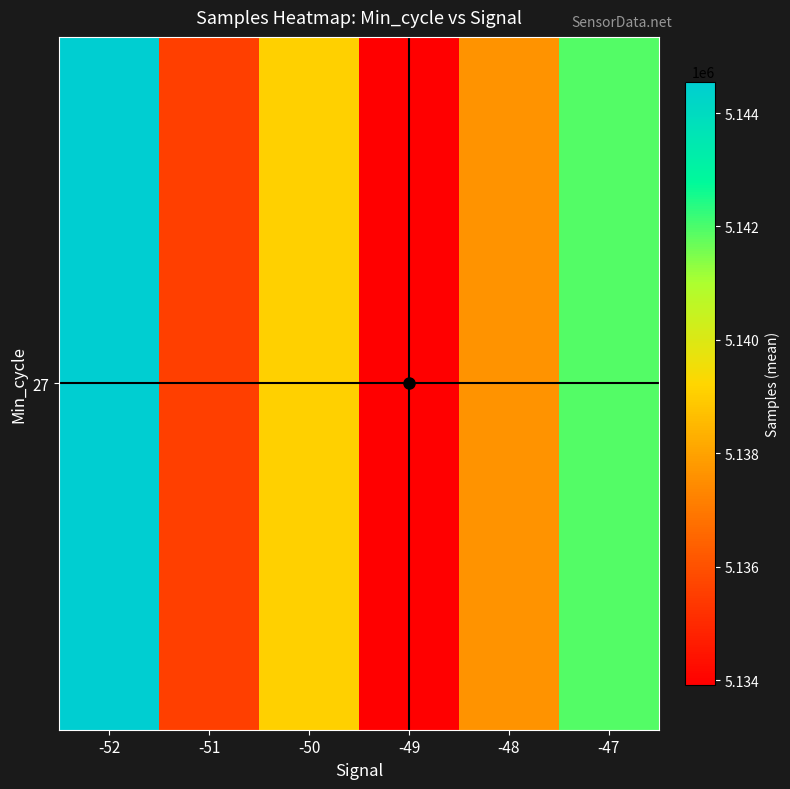

Which has a higher value, -49 or -47?

-47